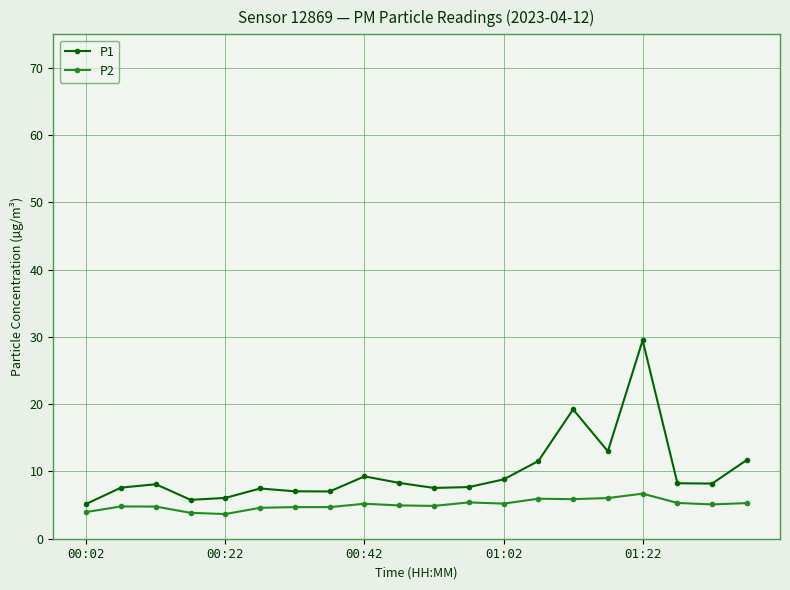

True or false: P2 and P1 intersect in this chart.

False